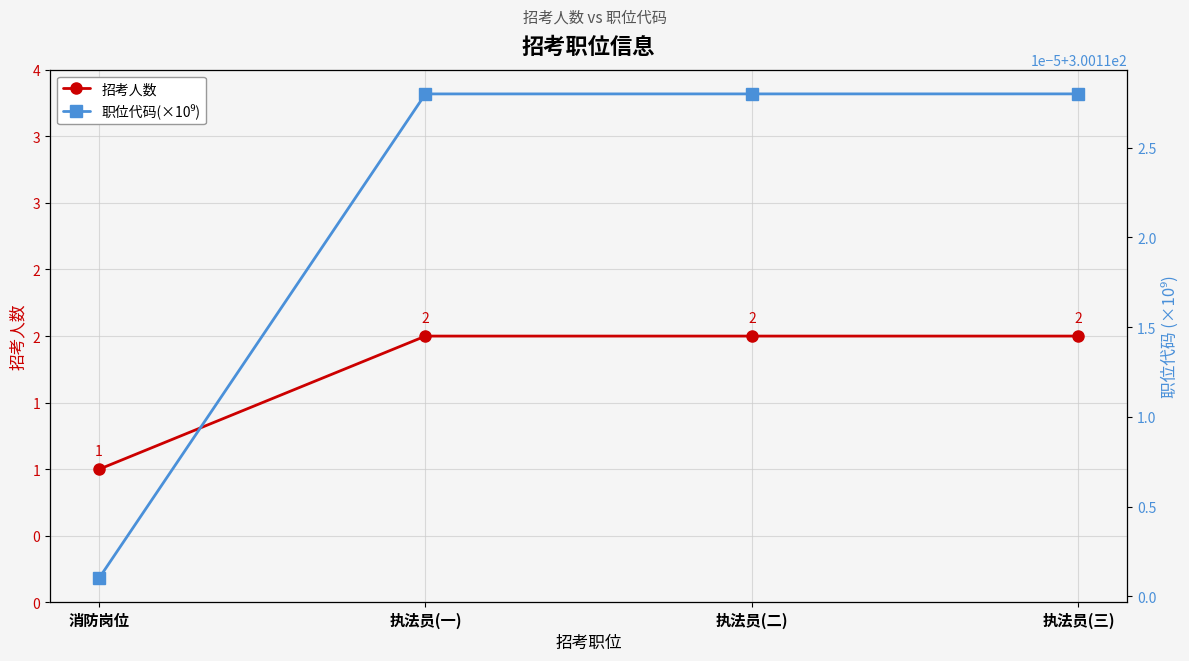

Which has a higher value, 执法员(二) or 执法员(一)?

执法员(二)